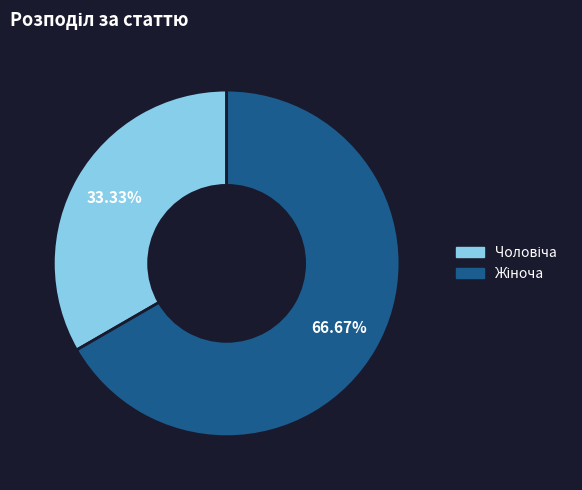

Is there any slice that represents more than half of the pie?

Yes